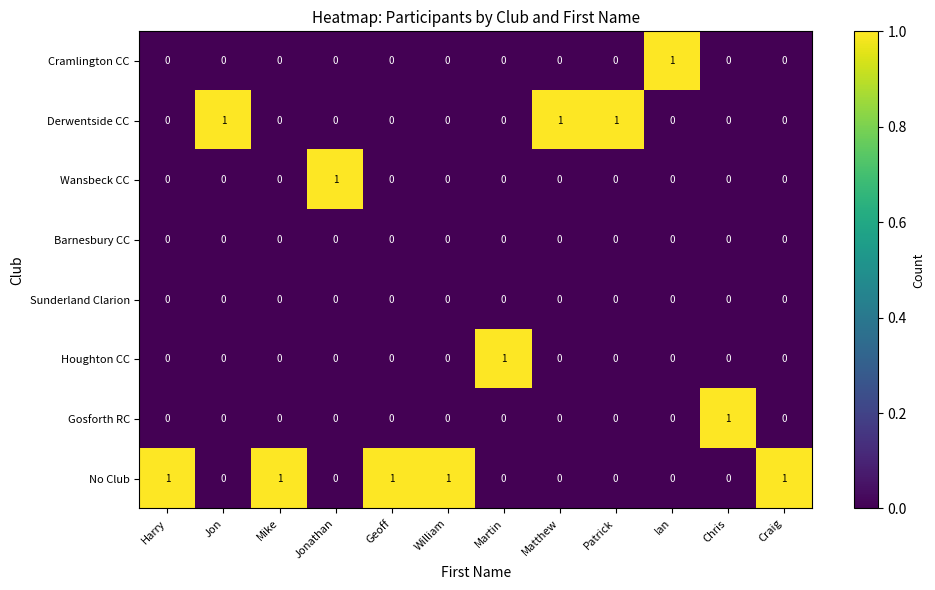

At which label does Houghton CC reach its peak?

Martin